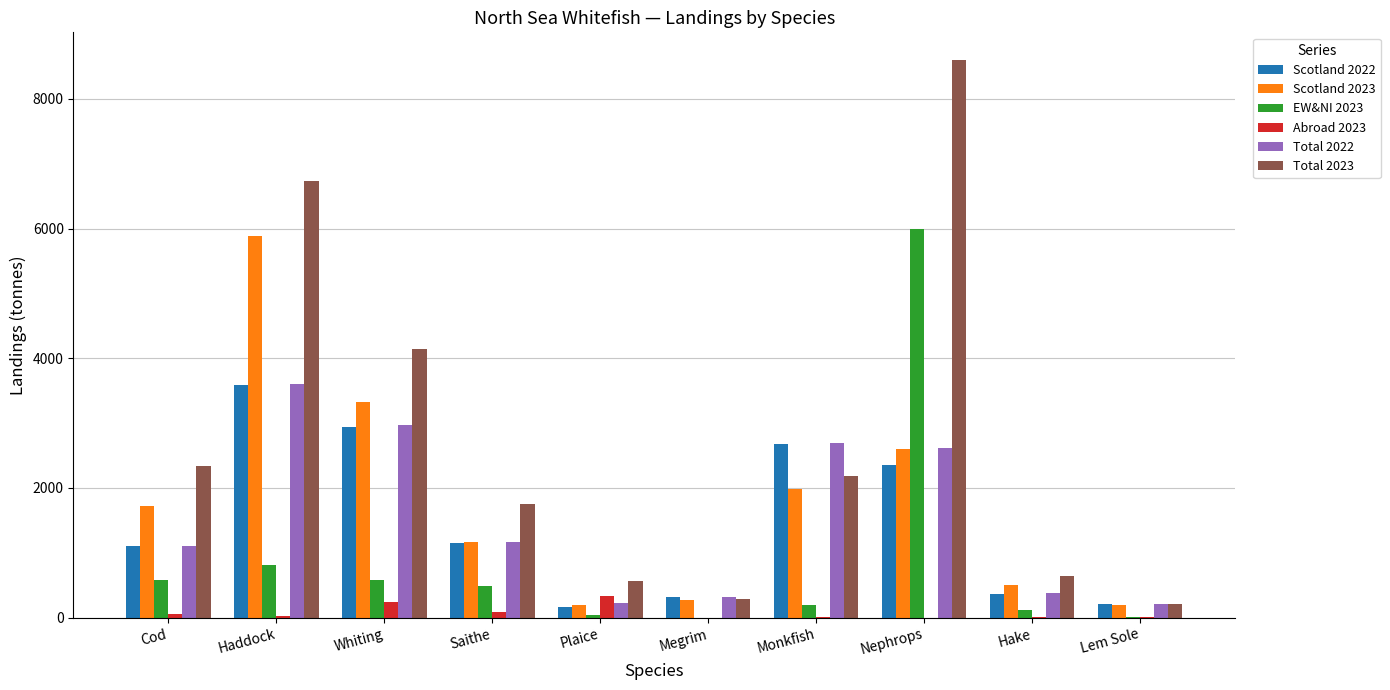

Is the value of Scotland 2023 at Whiting greater than the value of Abroad 2023 at Lem Sole?

Yes